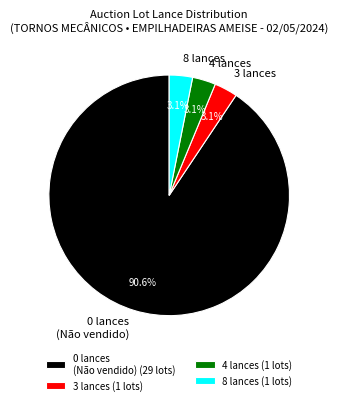

How many slices are in this pie chart?

4